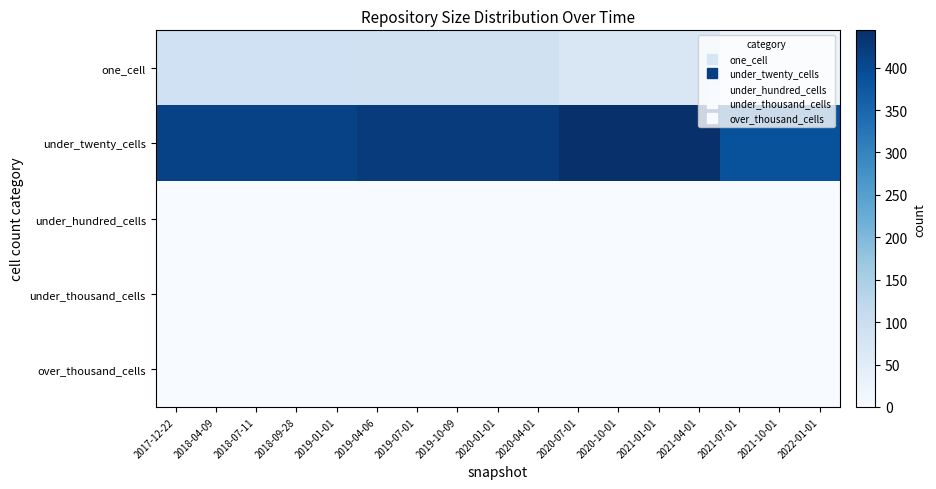

Reading left to right, list all the values displayed in this chart.

one_cell: 2017-12-22=90	2018-04-09=90	2018-07-11=90	2018-09-28=90	2019-01-01=90	2019-04-06=87	2019-07-01=87	2019-10-09=87	2020-01-01=87	2020-04-01=87	2020-07-01=66	2020-10-01=66	2021-01-01=66	2021-04-01=66	2021-07-01=24	2021-10-01=24	2022-01-01=24
under_twenty_cells: 2017-12-22=412	2018-04-09=412	2018-07-11=412	2018-09-28=412	2019-01-01=412	2019-04-06=424	2019-07-01=424	2019-10-09=424	2020-01-01=424	2020-04-01=424	2020-07-01=444	2020-10-01=444	2021-01-01=444	2021-04-01=444	2021-07-01=386	2021-10-01=386	2022-01-01=386
under_hundred_cells: 2017-12-22=0	2018-04-09=0	2018-07-11=0	2018-09-28=0	2019-01-01=0	2019-04-06=0	2019-07-01=0	2019-10-09=0	2020-01-01=0	2020-04-01=0	2020-07-01=0	2020-10-01=0	2021-01-01=0	2021-04-01=0	2021-07-01=0	2021-10-01=0	2022-01-01=0
under_thousand_cells: 2017-12-22=0	2018-04-09=0	2018-07-11=0	2018-09-28=0	2019-01-01=0	2019-04-06=0	2019-07-01=0	2019-10-09=0	2020-01-01=0	2020-04-01=0	2020-07-01=0	2020-10-01=0	2021-01-01=0	2021-04-01=0	2021-07-01=0	2021-10-01=0	2022-01-01=0
over_thousand_cells: 2017-12-22=0	2018-04-09=0	2018-07-11=0	2018-09-28=0	2019-01-01=0	2019-04-06=0	2019-07-01=0	2019-10-09=0	2020-01-01=0	2020-04-01=0	2020-07-01=0	2020-10-01=0	2021-01-01=0	2021-04-01=0	2021-07-01=0	2021-10-01=0	2022-01-01=0